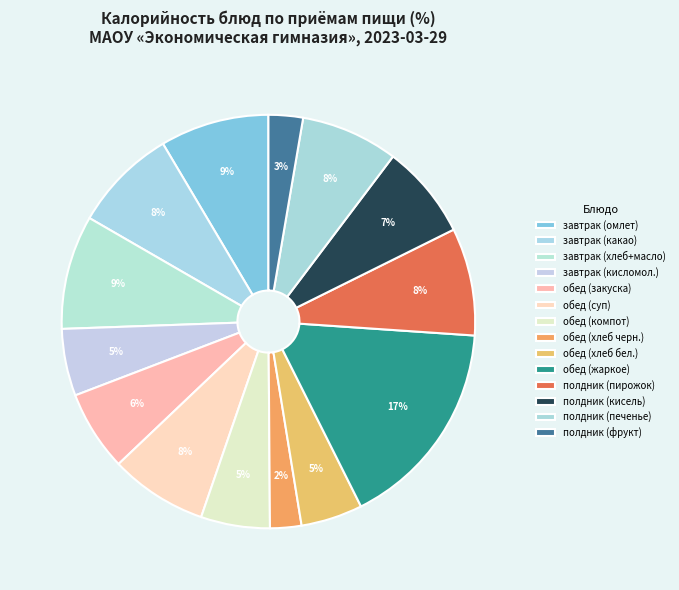

Count the number of slices in the pie.

14